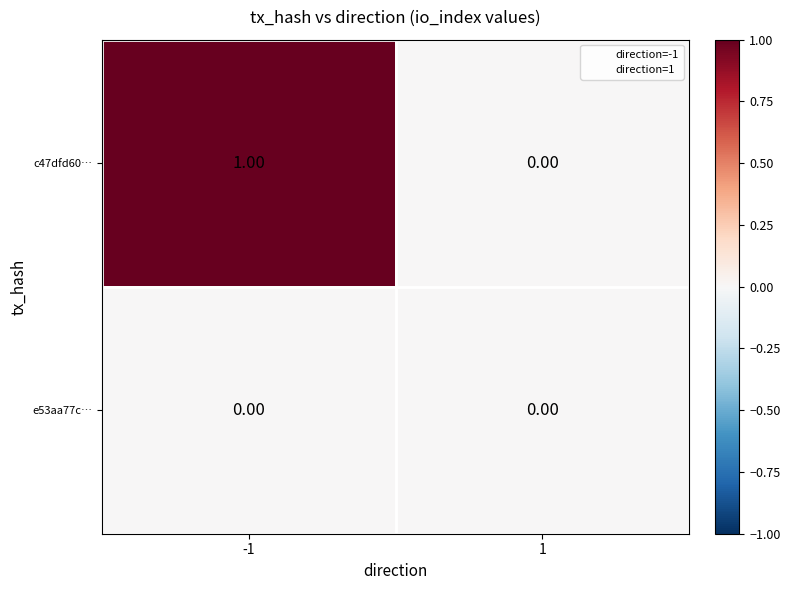

Which series has the widest spread of values?

c47dfd60…